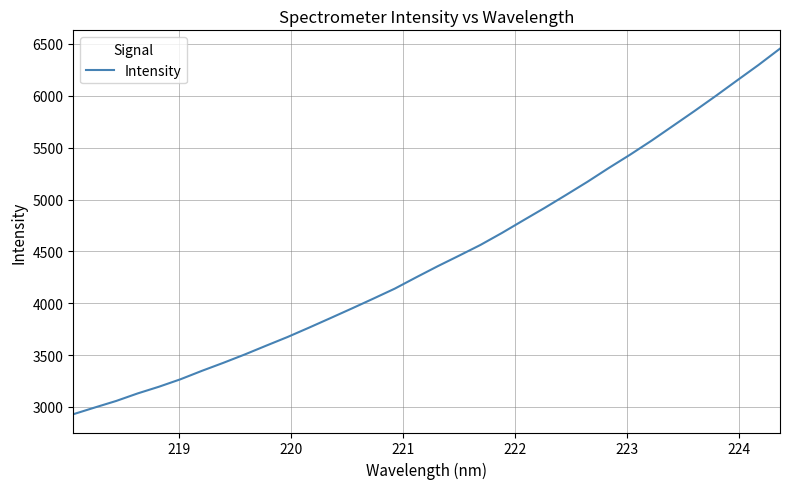

What is the maximum value shown in the chart?

6455.2